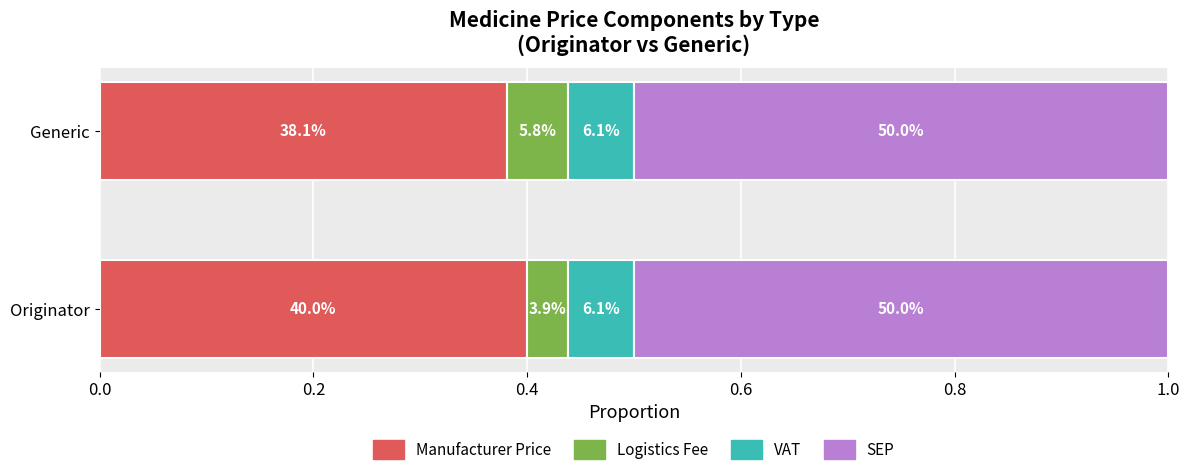

What are all the series names shown in the legend?

Manufacturer Price, Logistics Fee, VAT, SEP